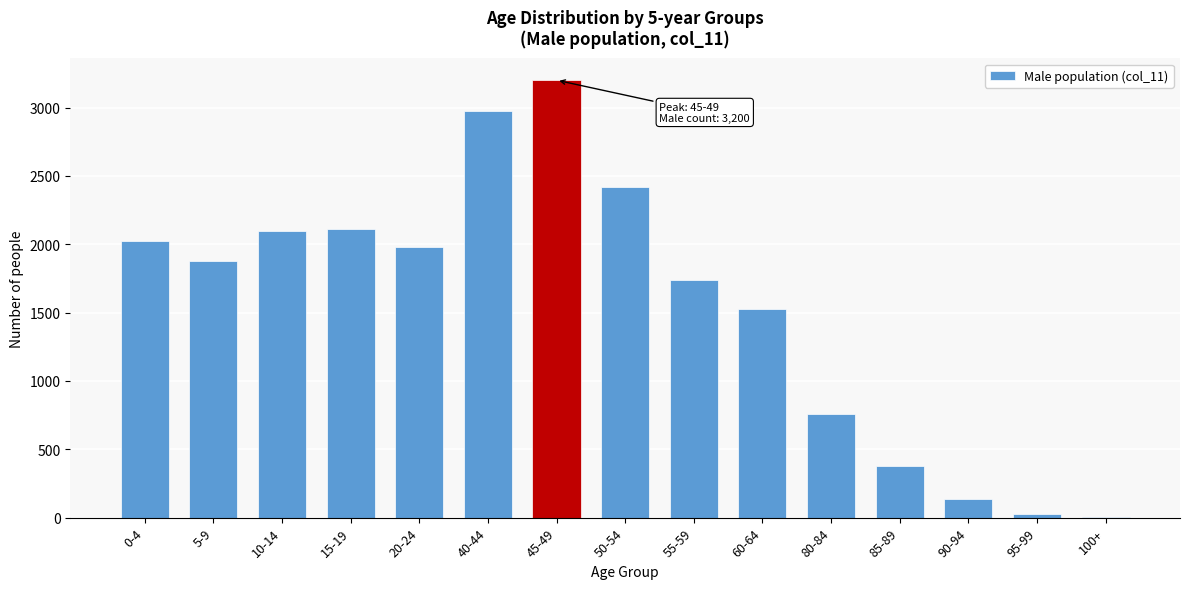

Reading right to left, what are all the values shown in this chart?

100+=2	95-99=25	90-94=133	85-89=380	80-84=761	60-64=1528	55-59=1741	50-54=2418	45-49=3200	40-44=2975	20-24=1978	15-19=2113	10-14=2097	5-9=1876	0-4=2020